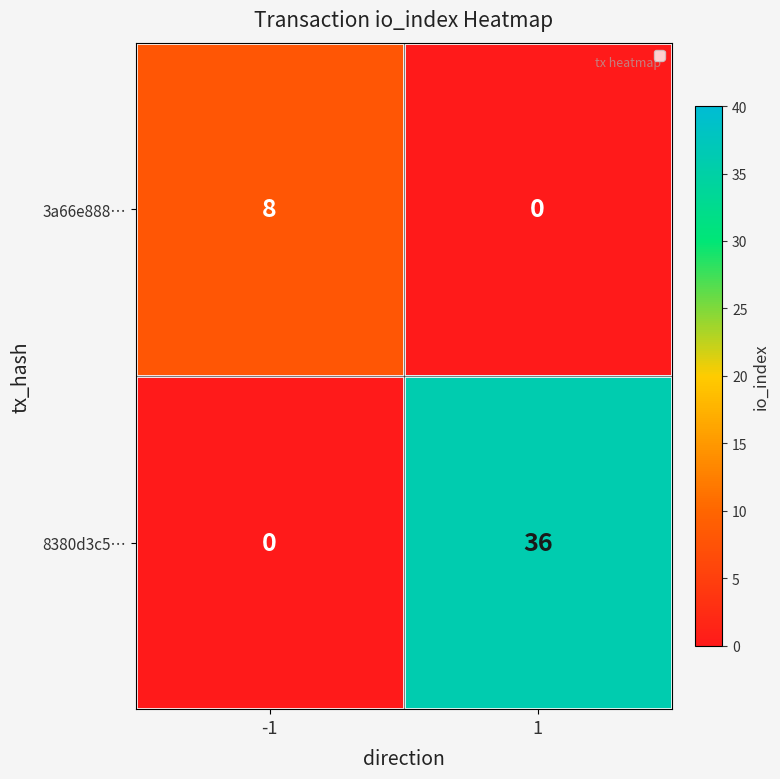

What is the approximate value of 8380d3c5… at 1, to the nearest 5?

35